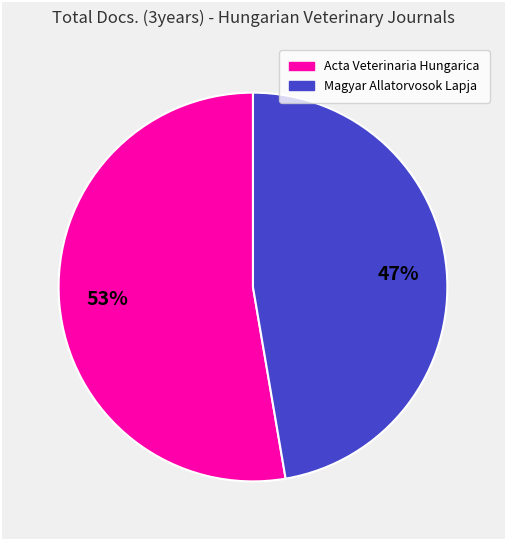

Combined, do Magyar Allatorvosok Lapja and Acta Veterinaria Hungarica account for over 50%?

Yes